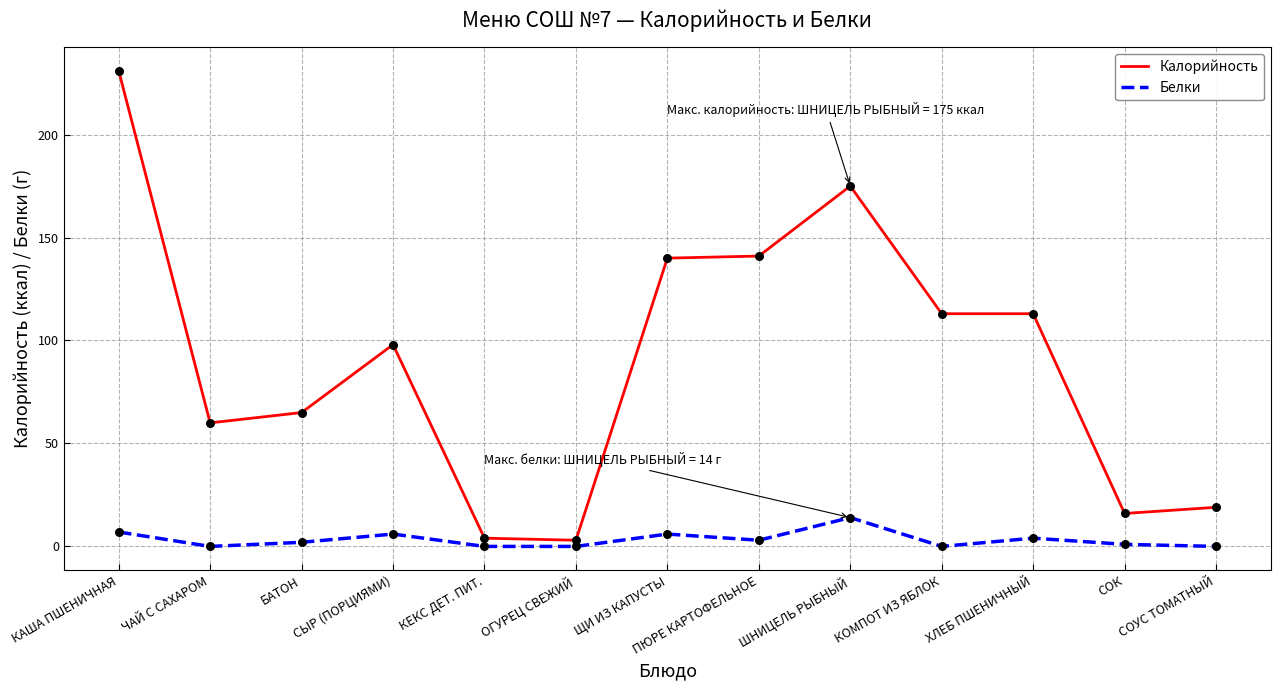

What is the difference between the highest and lowest values at ЧАЙ С САХАРОМ?

60